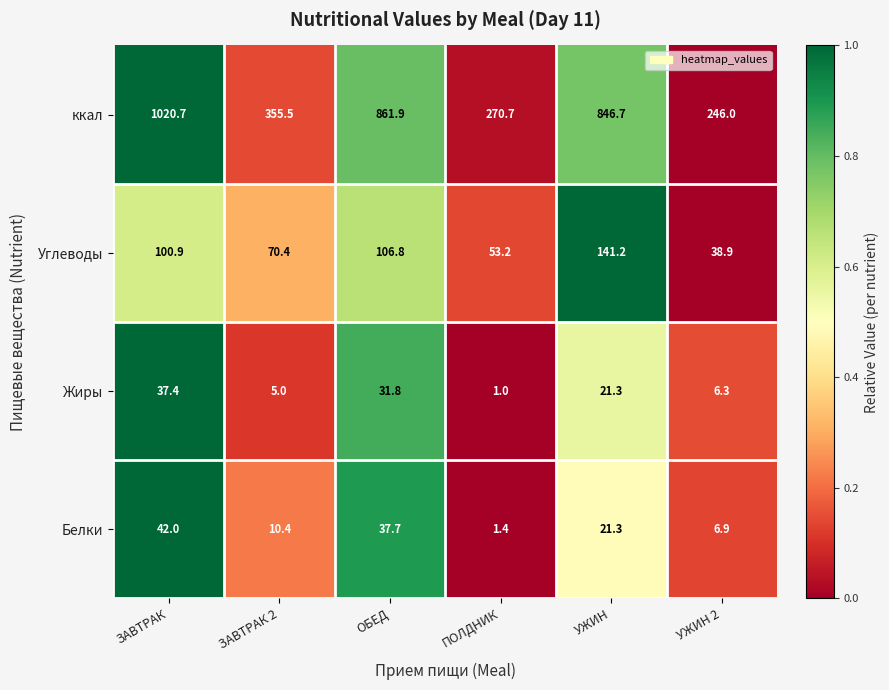

Which label corresponds to the largest value in the chart?

ЗАВТРАК